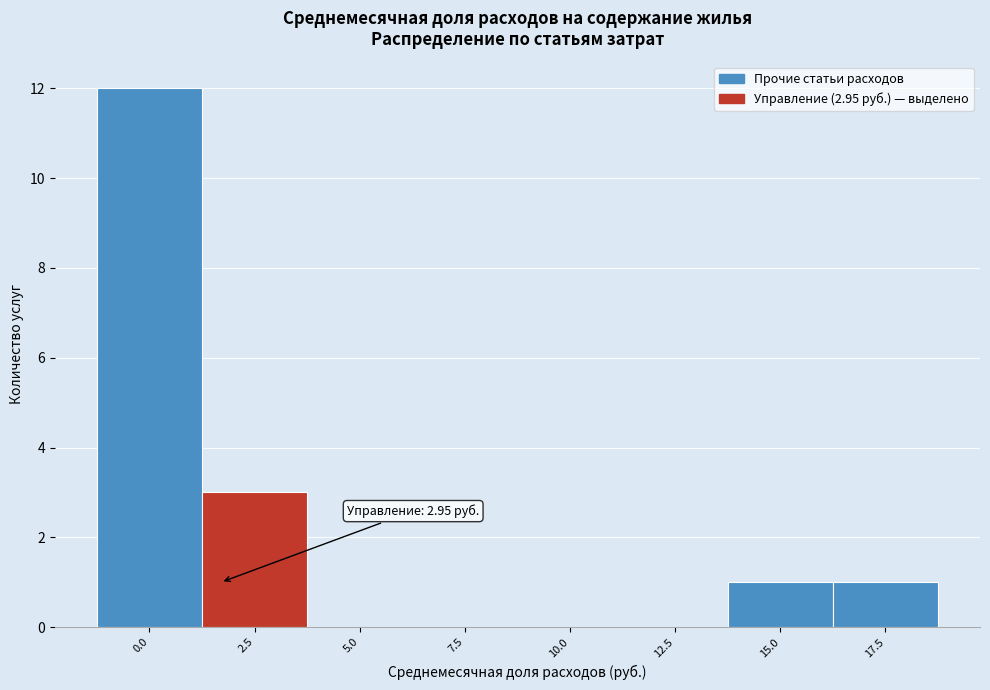

Reading left to right, transcribe all the data shown in this chart.

0.0=12	2.5=3	5.0=0	7.5=0	10.0=0	12.5=0	15.0=1	17.5=1